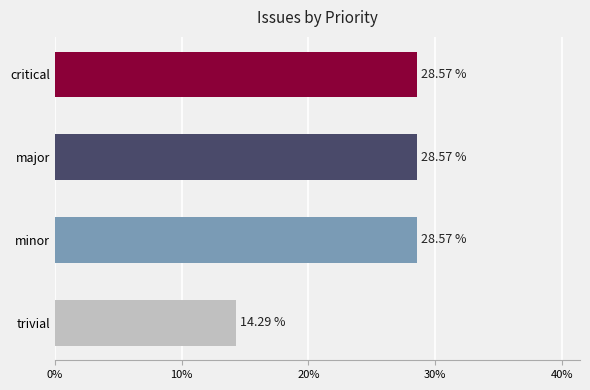

What is the sum of the values at trivial and critical?

42.9